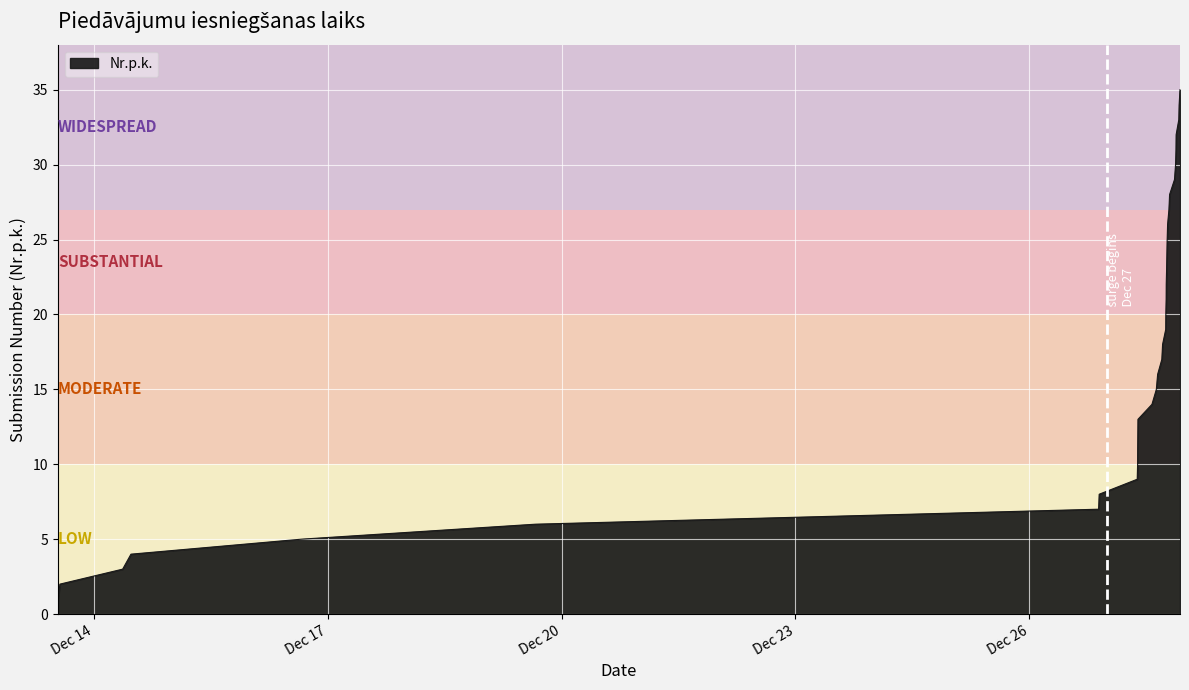

What is the greatest value displayed?

35